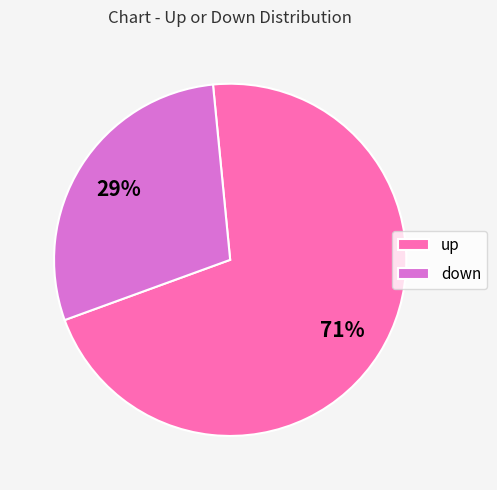

Count the number of slices in the pie.

2